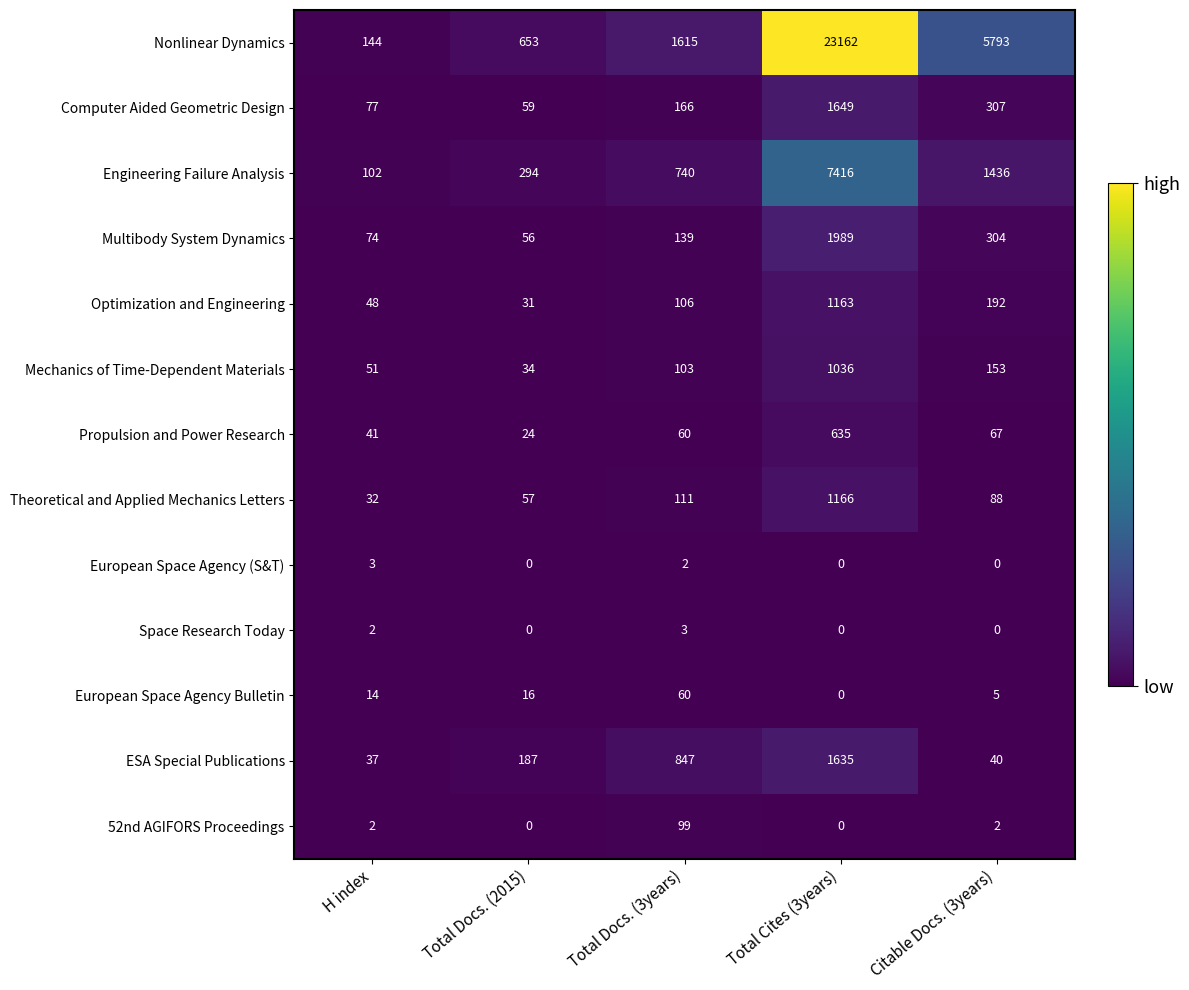

Which series has the widest spread of values?

Nonlinear Dynamics